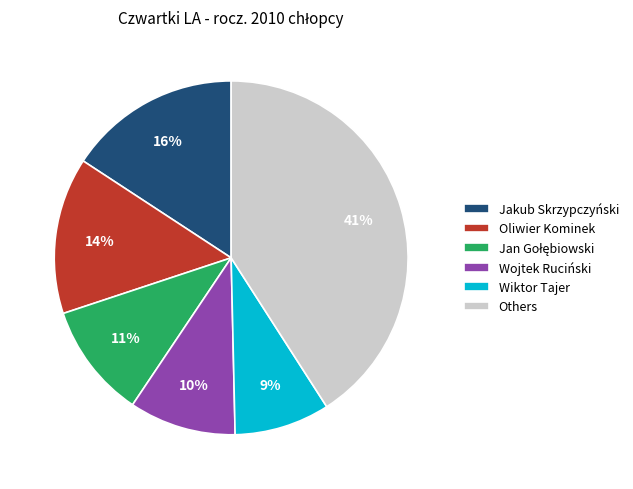

What percentage is the Jakub Skrzypczyński slice, to the nearest percent?

16%